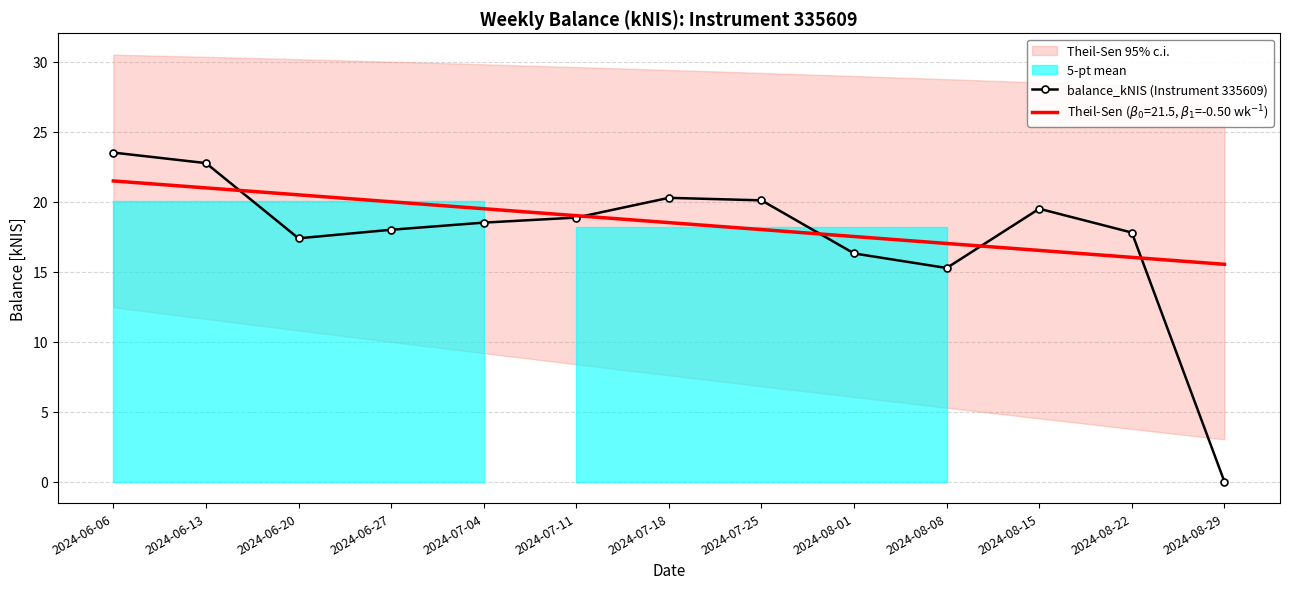

List the labels in order of value, largest first.

2024-06-06, 2024-06-13, 2024-07-18, 2024-07-25, 2024-08-15, 2024-07-11, 2024-07-04, 2024-06-27, 2024-08-22, 2024-06-20, 2024-08-01, 2024-08-08, 2024-08-29